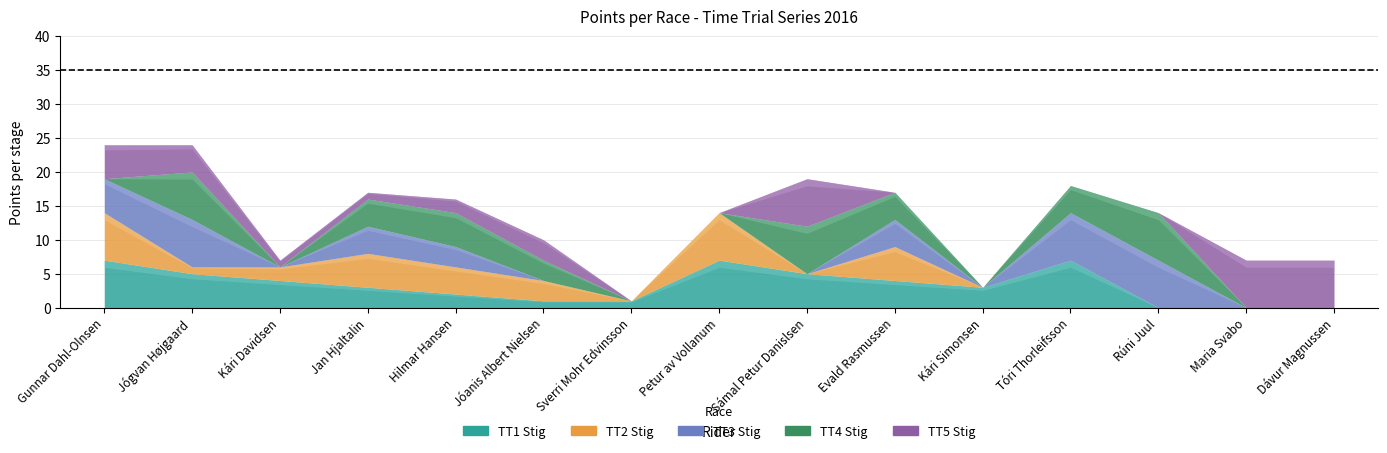

At which category is the sum across all series the highest?

Gunnar Dahl-Olnsen